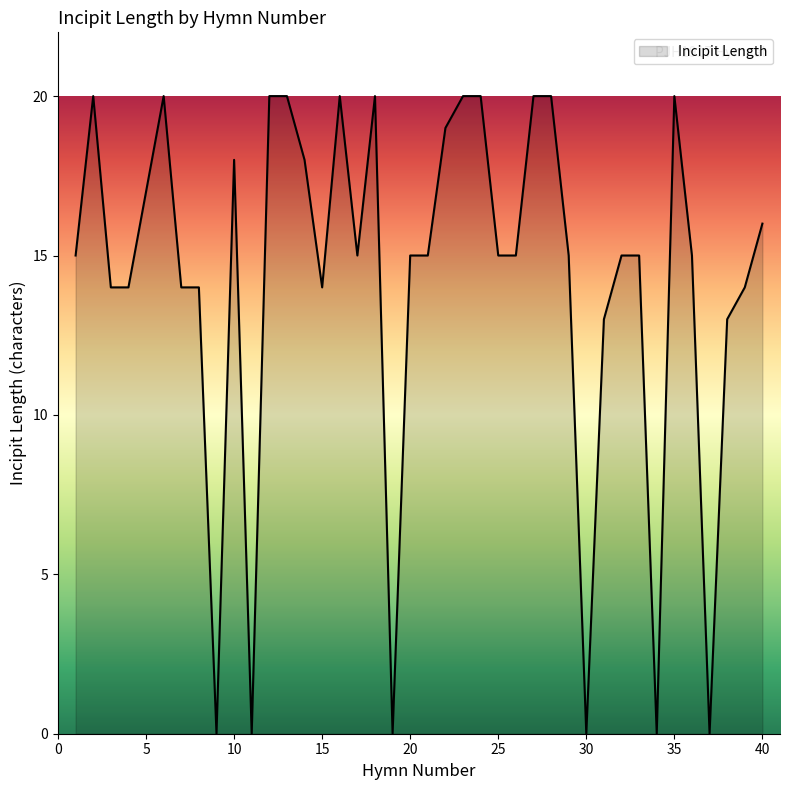

What is the maximum value shown in the chart?

20